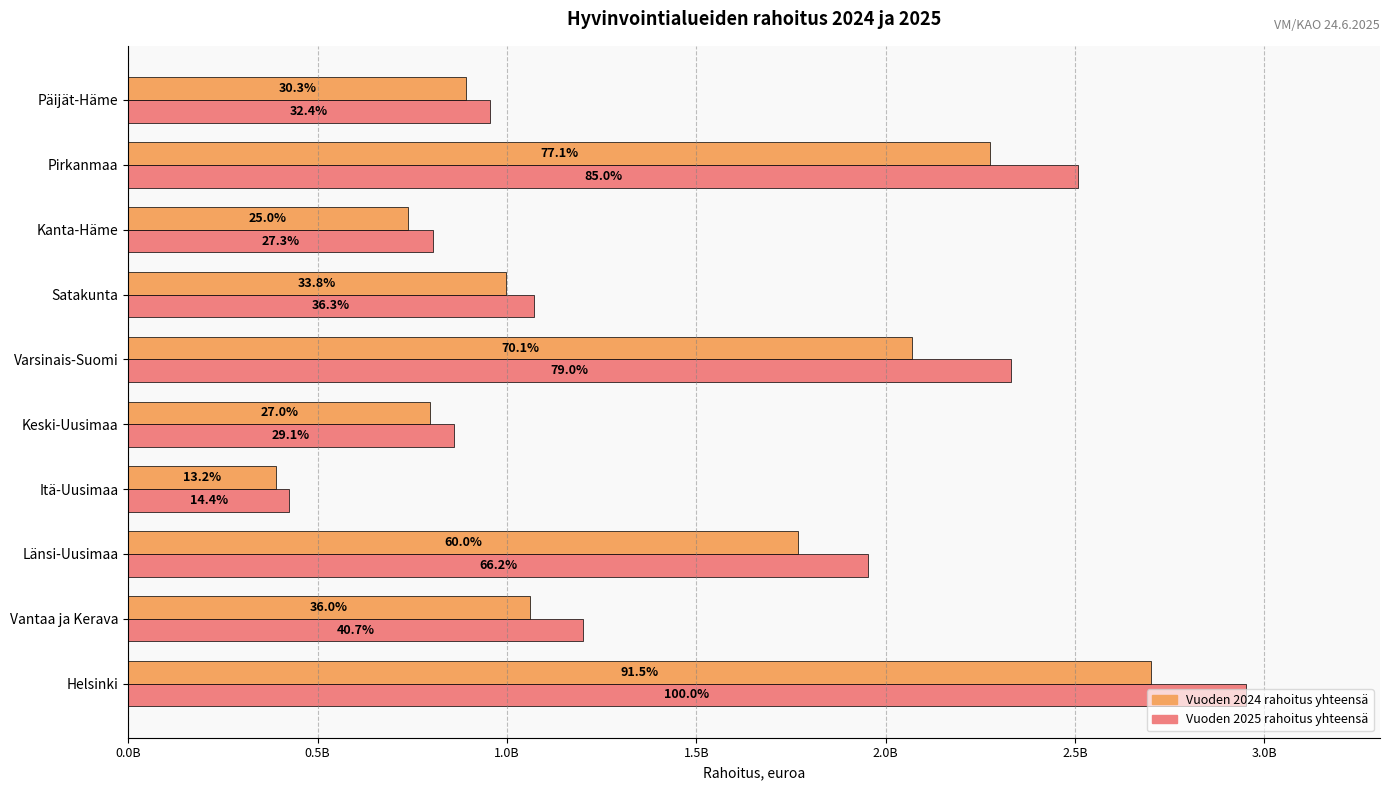

What position from the left is Satakunta?

7